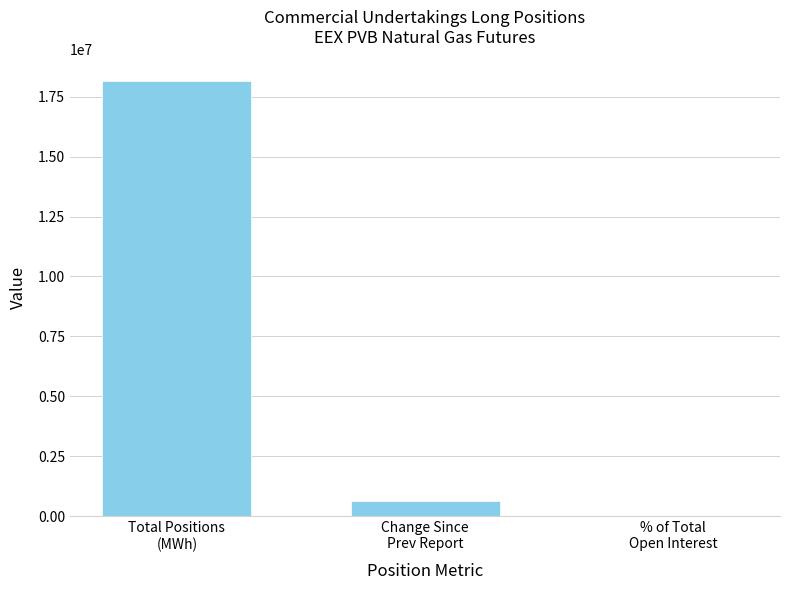

What is the sum of all values?

18787381.3